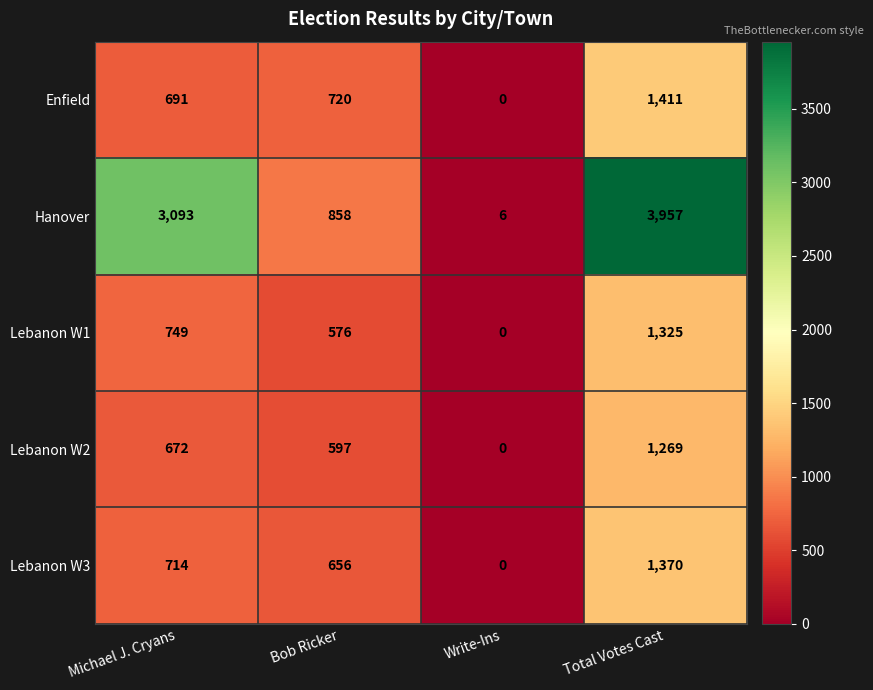

Reading left to right, list all the values displayed in this chart.

Enfield: 691	720	0	1411
Hanover: 3093	858	6	3957
Lebanon W1: 749	576	0	1325
Lebanon W2: 672	597	0	1269
Lebanon W3: 714	656	0	1370